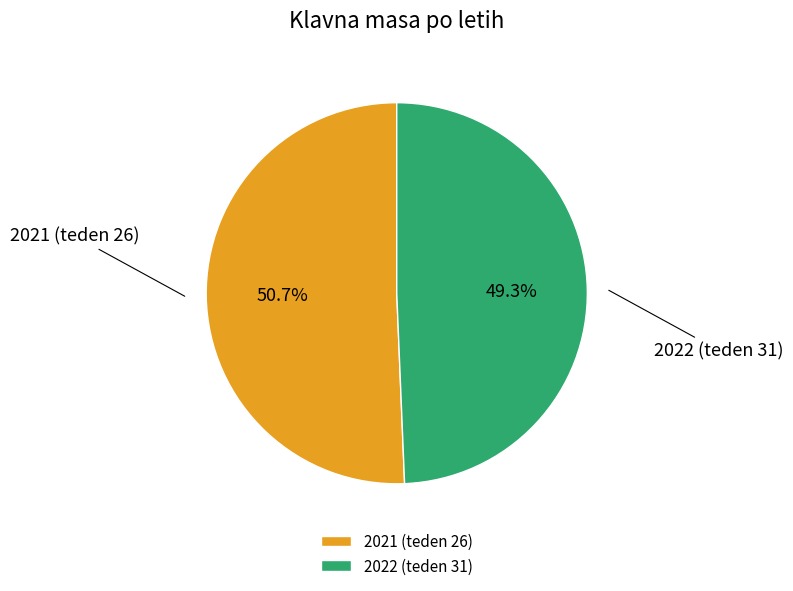

Which category accounts for the majority?

2021 (teden 26)